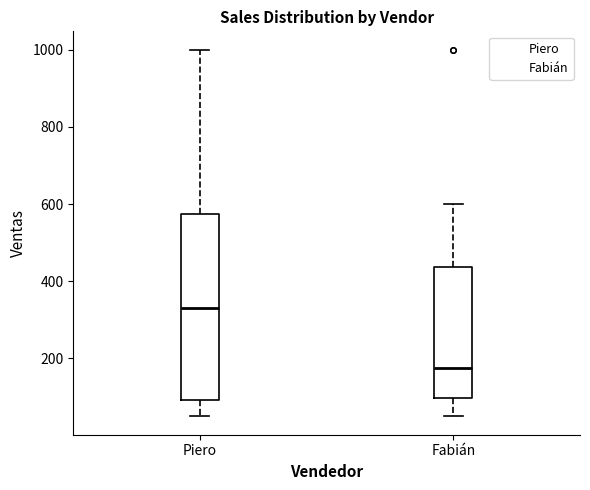

Which box has the lowest median line?

Fabián